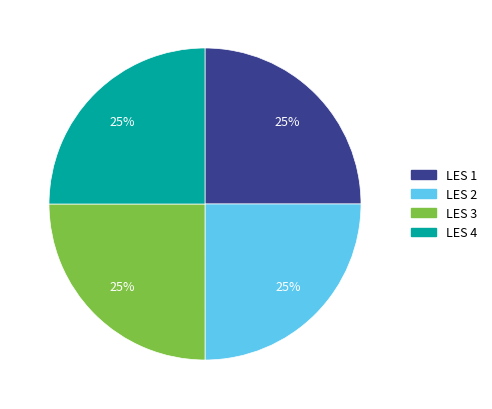

Approximately how many times larger is the value at LES 3 compared to LES 4?

1.0